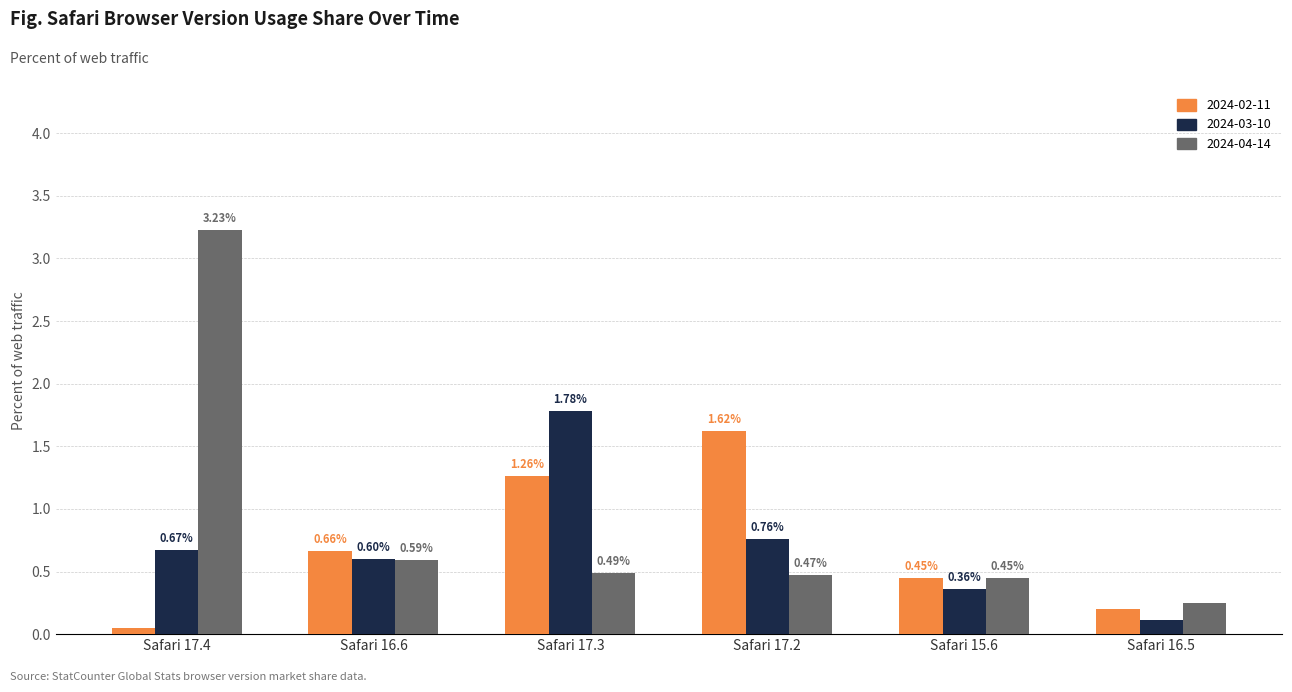

What are all the series names shown in the legend?

2024-02-11, 2024-03-10, 2024-04-14